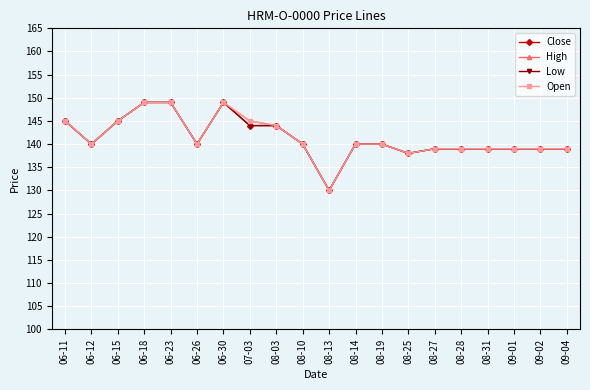

Does the chart have visible grid lines?

Yes